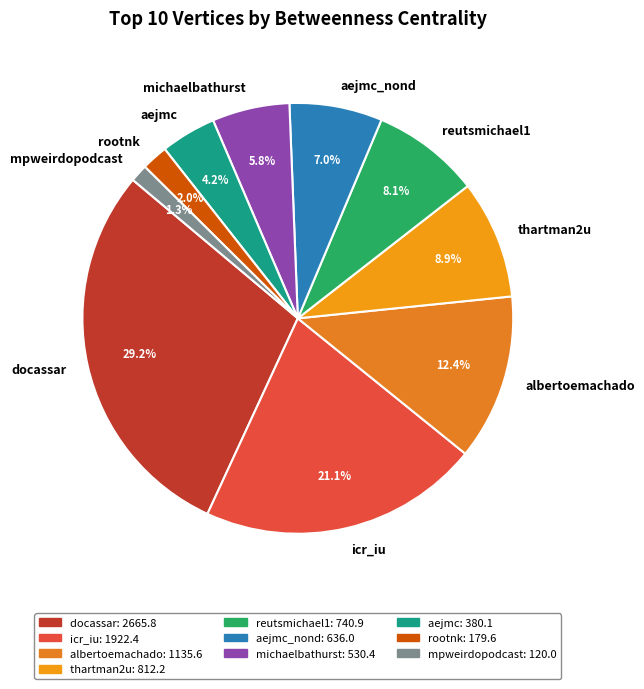

Count the number of slices in the pie.

10